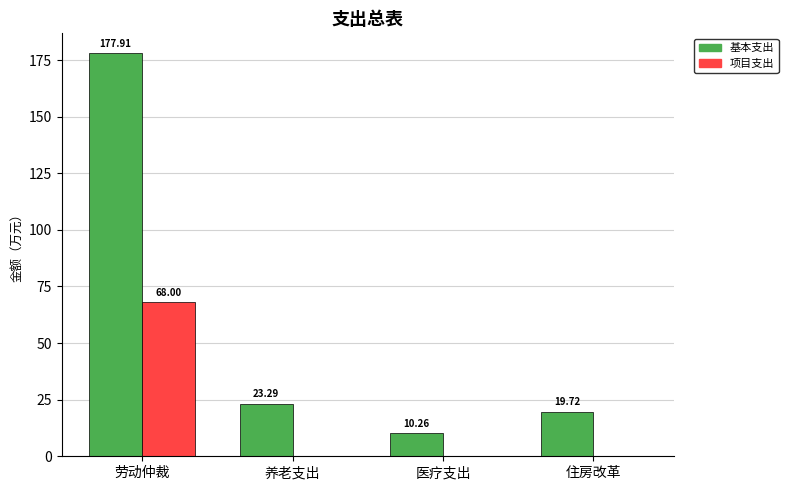

Which series has the largest range (max minus min)?

基本支出